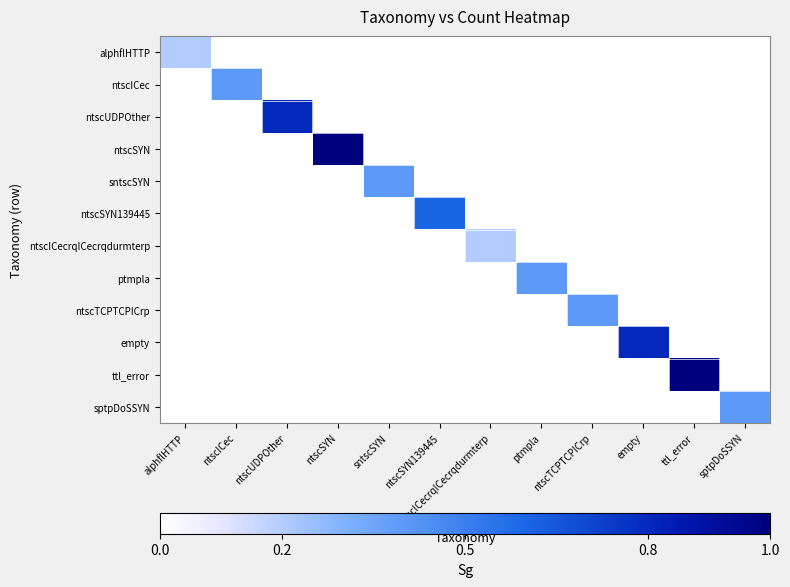

At how many categories does at least one series exceed 0?

12